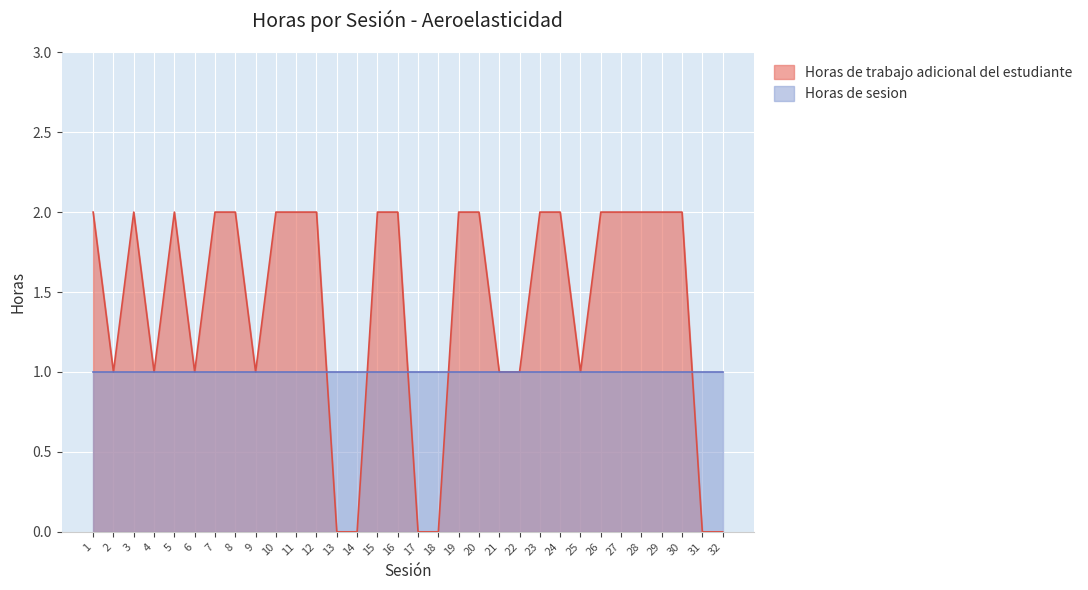

What is the difference between the values at 25 and 19?

1